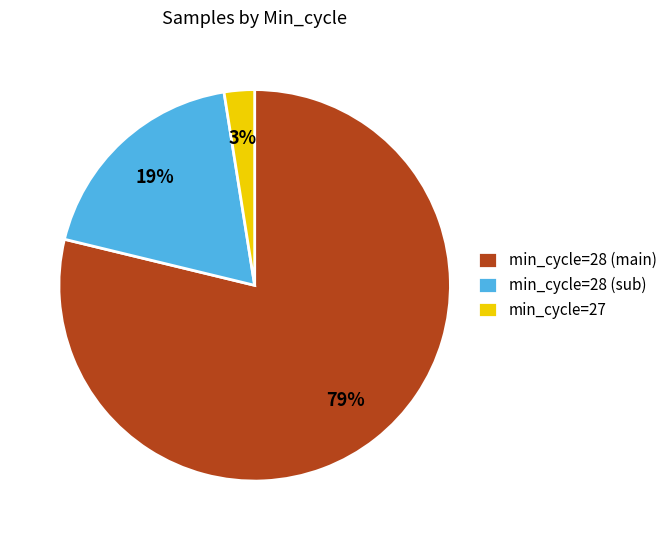

Rank the categories by value from lowest to highest.

min_cycle=27, min_cycle=28 (sub), min_cycle=28 (main)